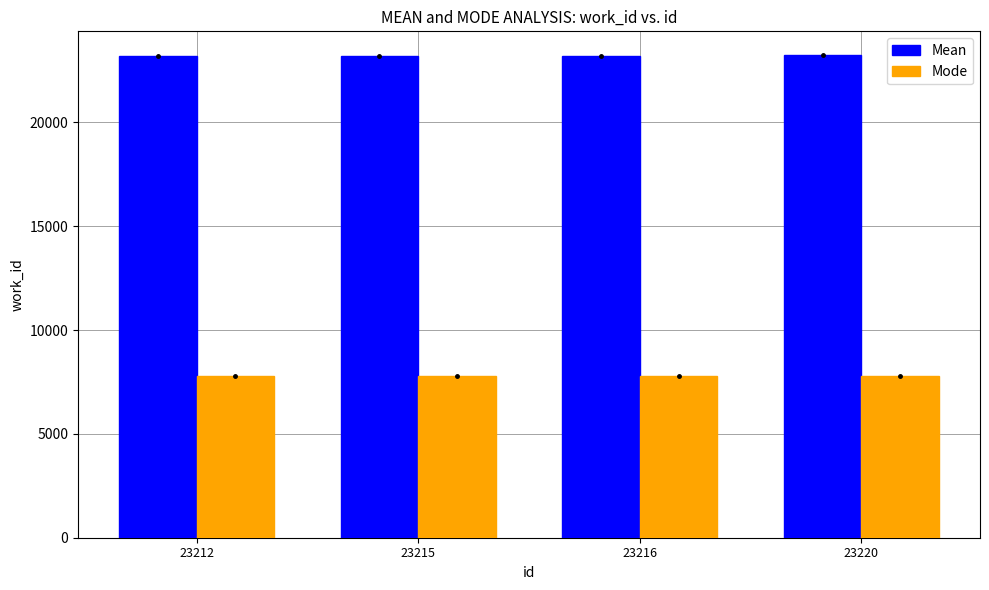

Is the value of Mode at 23212 greater than the value of Mean at 23216?

No